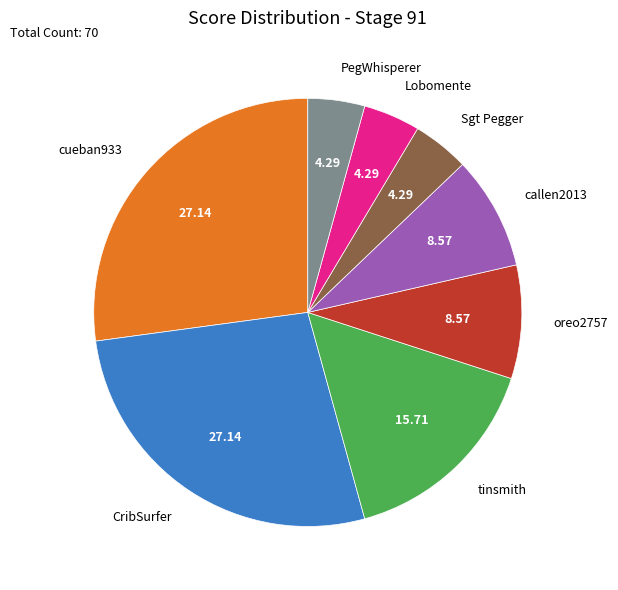

Do callen2013 and CribSurfer together represent more than half of the pie?

No